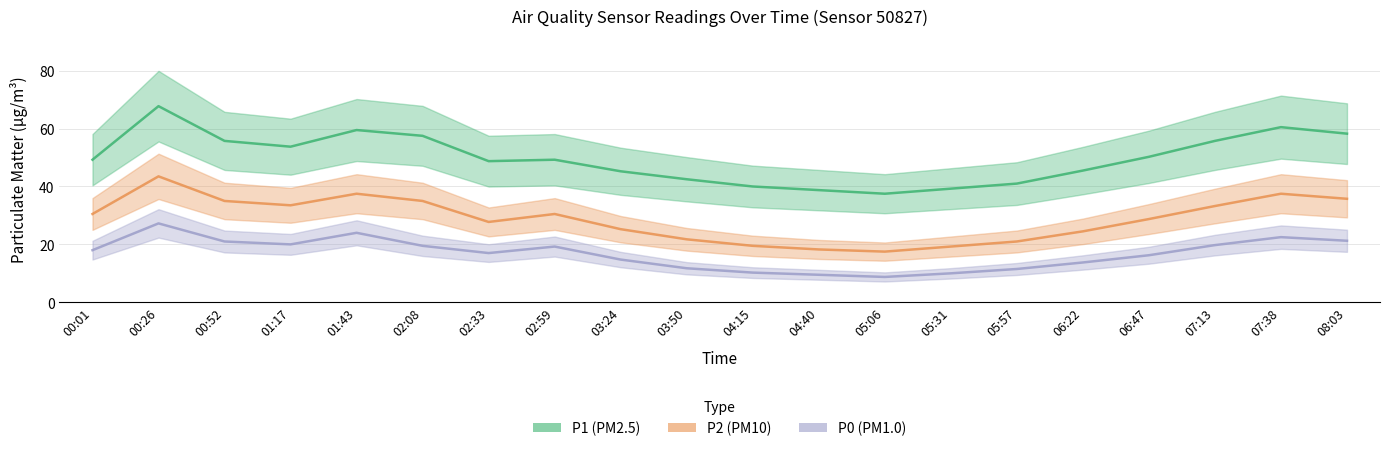

How many lines are shown in the chart?

3